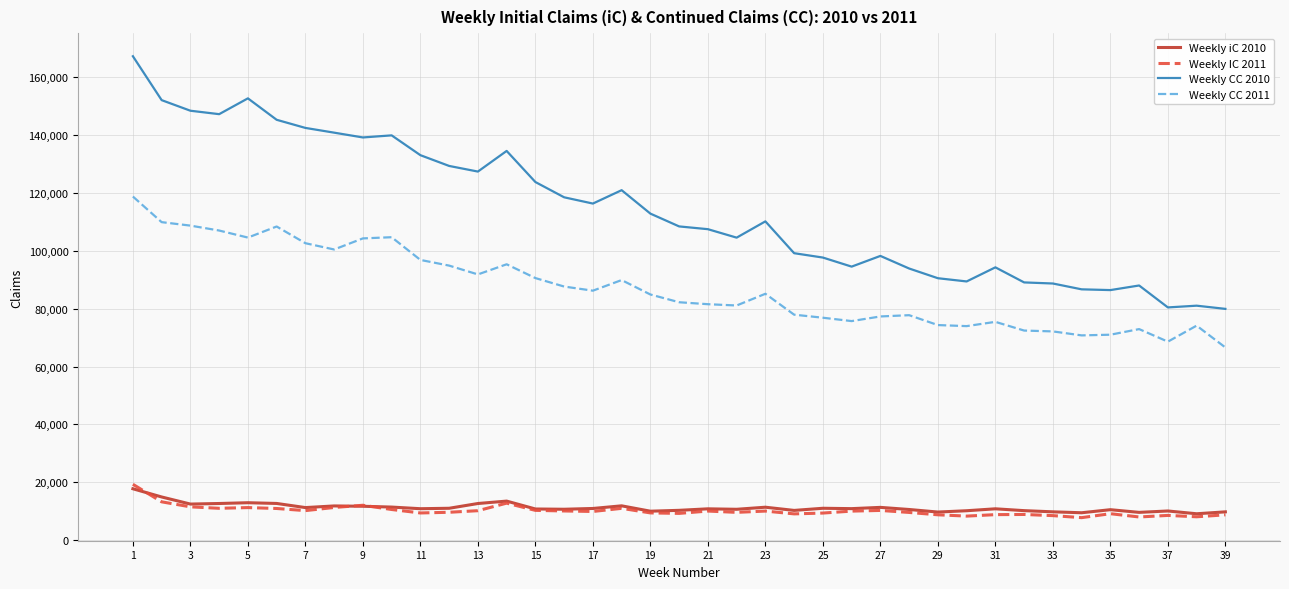

True or false: Weekly iC 2010 and Weekly CC 2011 intersect in this chart.

False